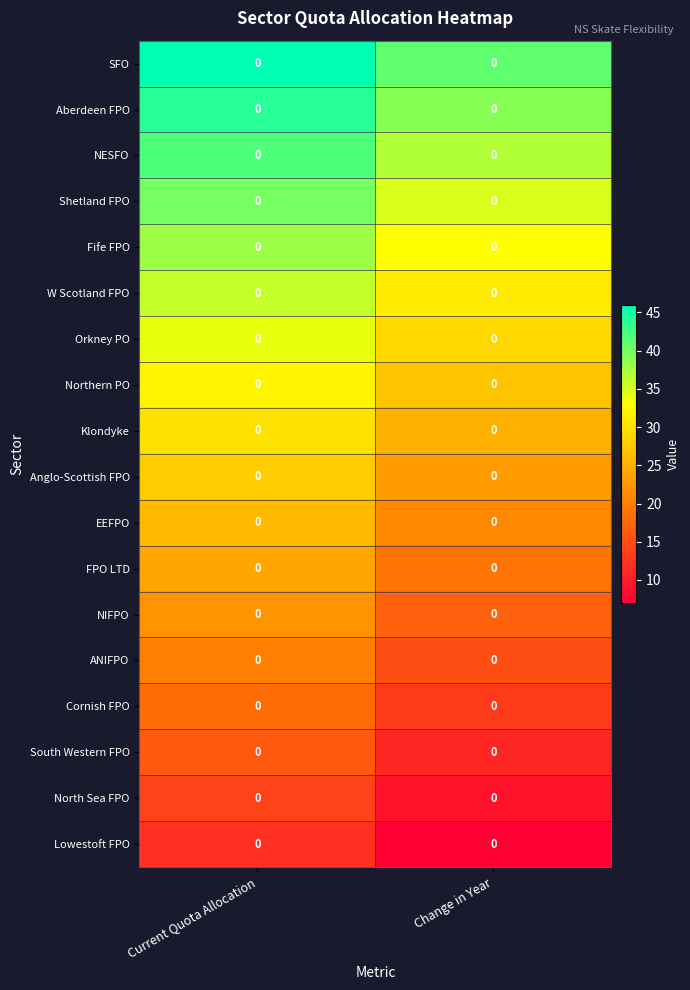

What is the sum of all row_10 values?

47